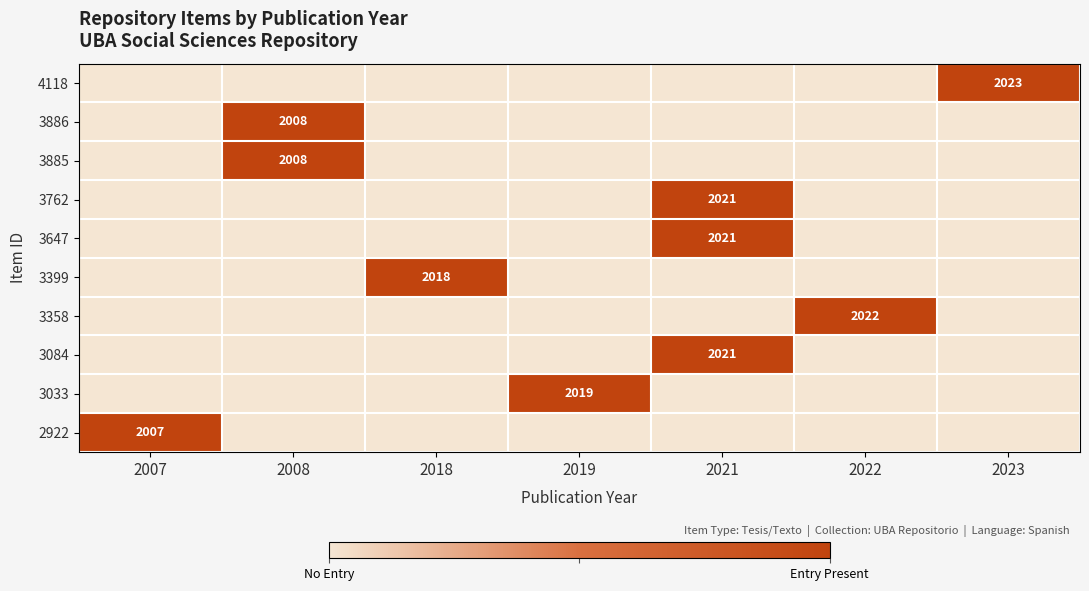

What is the difference between the highest and lowest values at 2023?

1